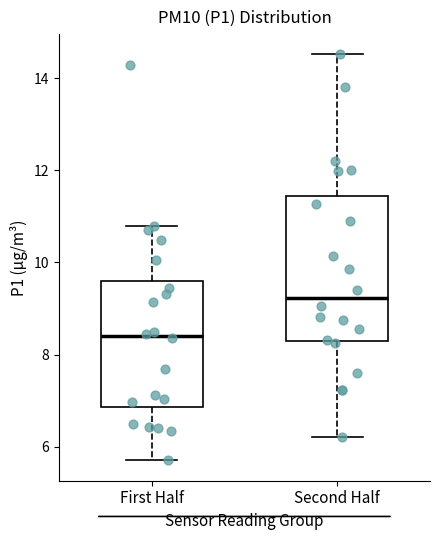

Where does the lower whisker of the box for Second Half end on the y-axis? The values are not printed on the chart, so give them approximately, as read against the axis.

6.2